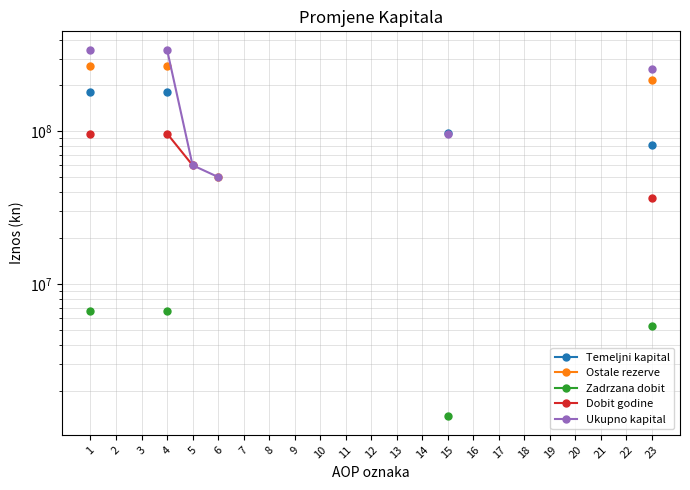

What is the minimum value shown in the chart?

1351878.0